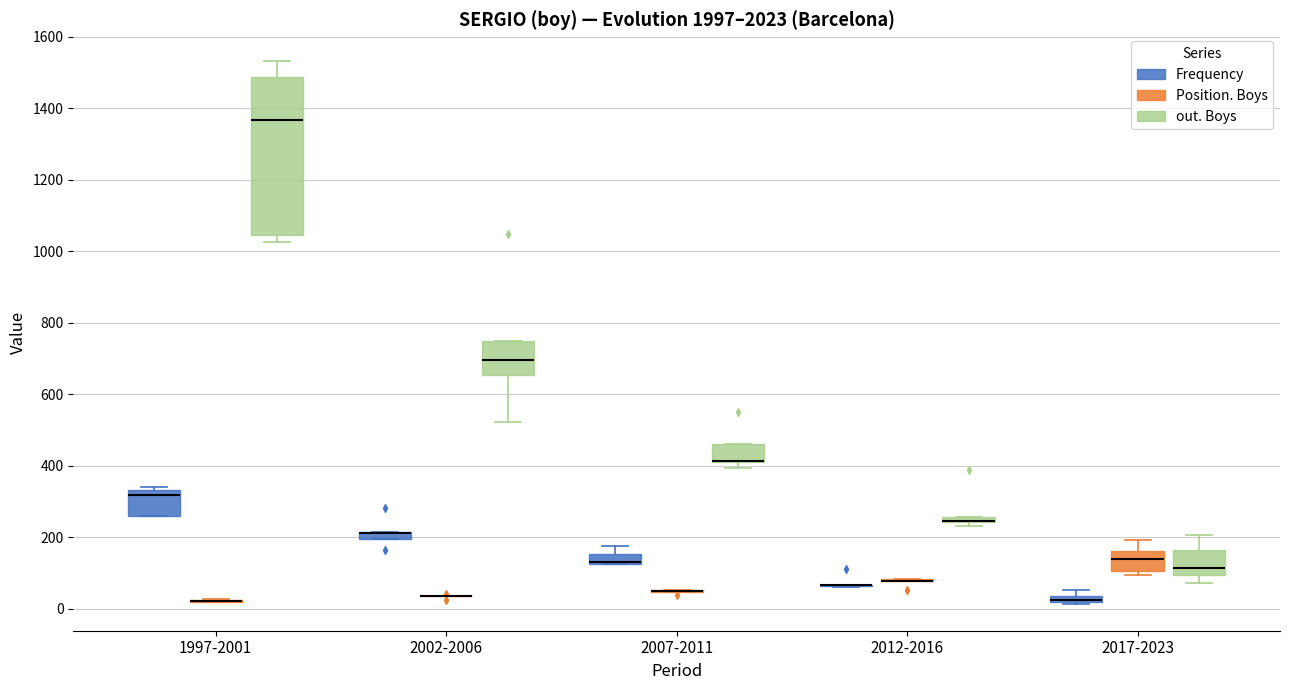

Where is the lower edge of the box for 2017-2023 (Frequency) on the y-axis? The values are not printed on the chart, so give them approximately, as read against the axis.

20